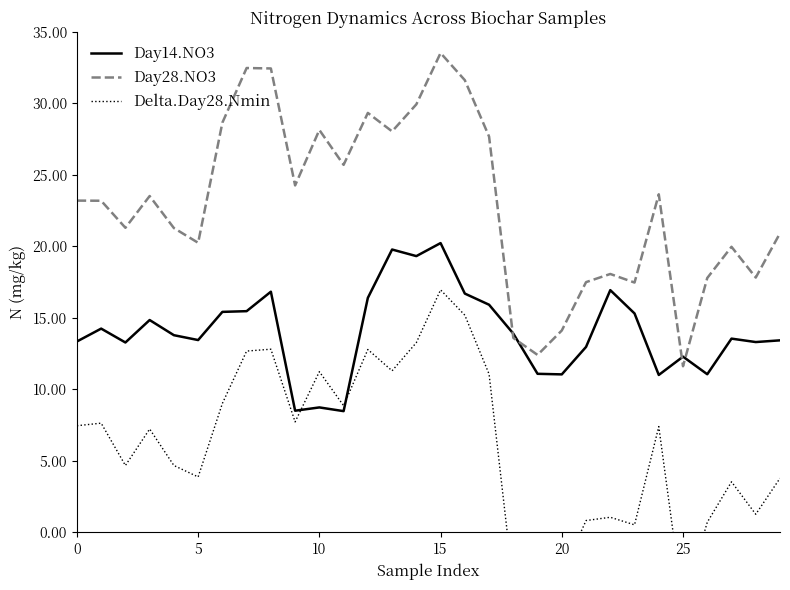

What is the total value across all series at 21?

31.3